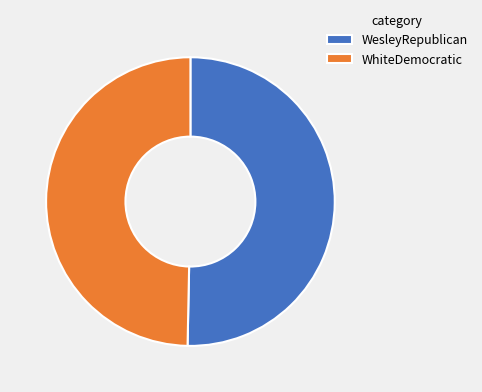

Do WesleyRepublican and WhiteDemocratic together represent more than half of the pie?

Yes